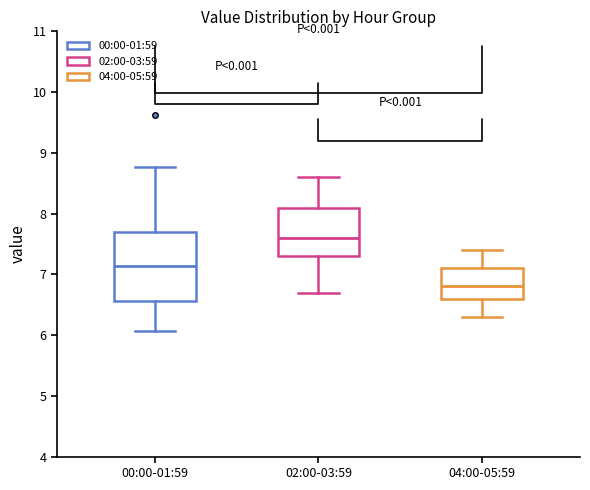

Where is the upper edge of the box for 04:00-05:59 on the y-axis? The values are not printed on the chart, so give them approximately, as read against the axis.

7.1